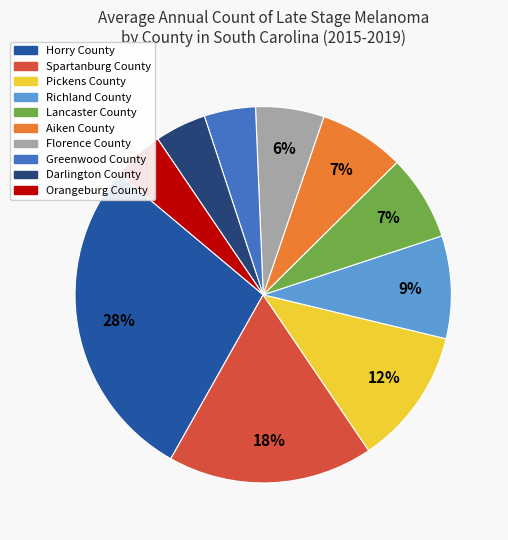

What is the largest slice in the pie chart?

Horry County